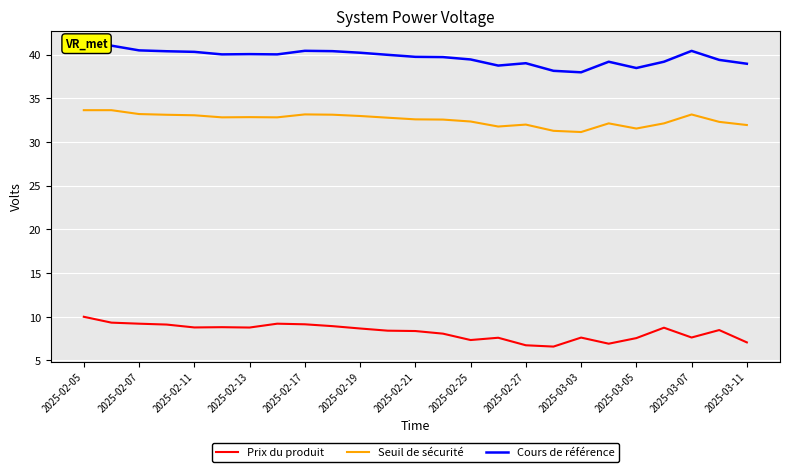

How many lines are shown in the chart?

3